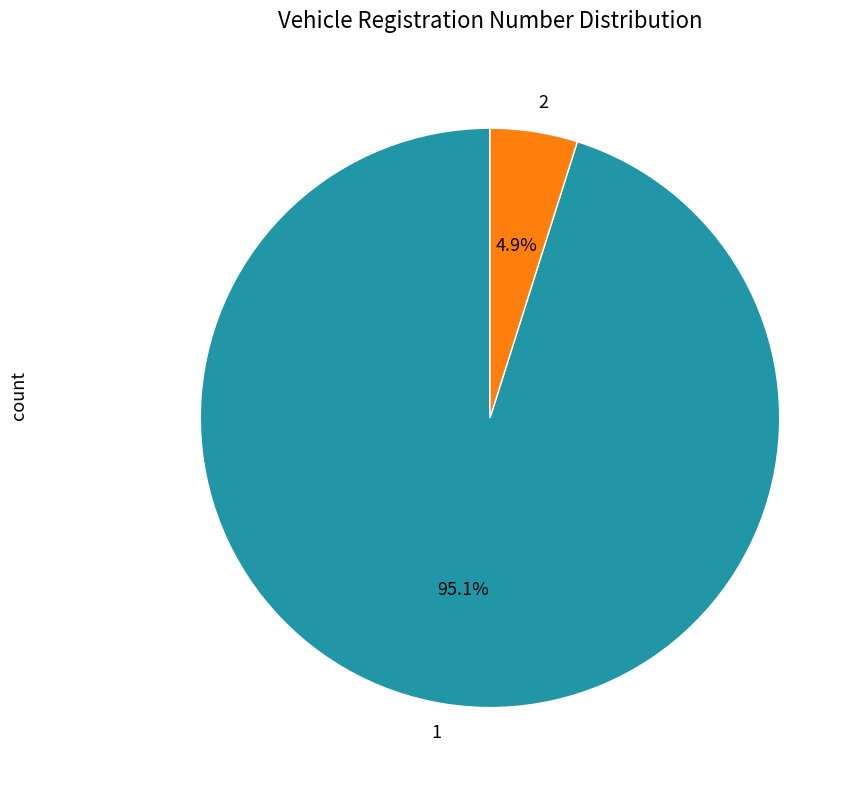

Which has a higher value, 2 or 1?

1